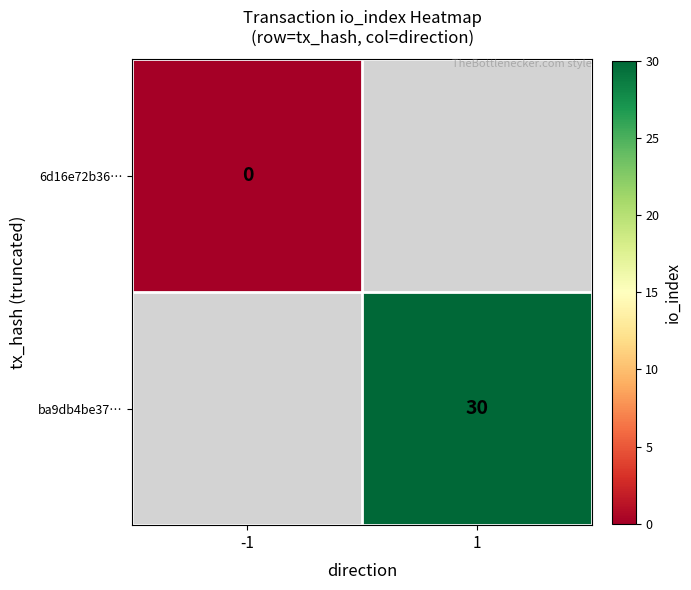

True or false: ba9db4be37… has a value of 52 at 1.

False